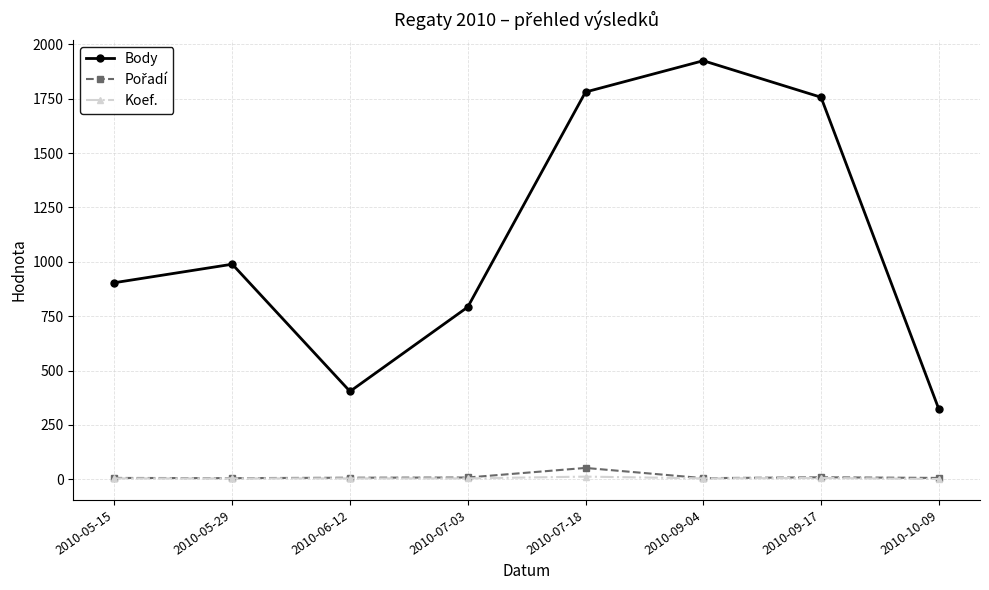

At how many categories does at least one series exceed 1695?

3